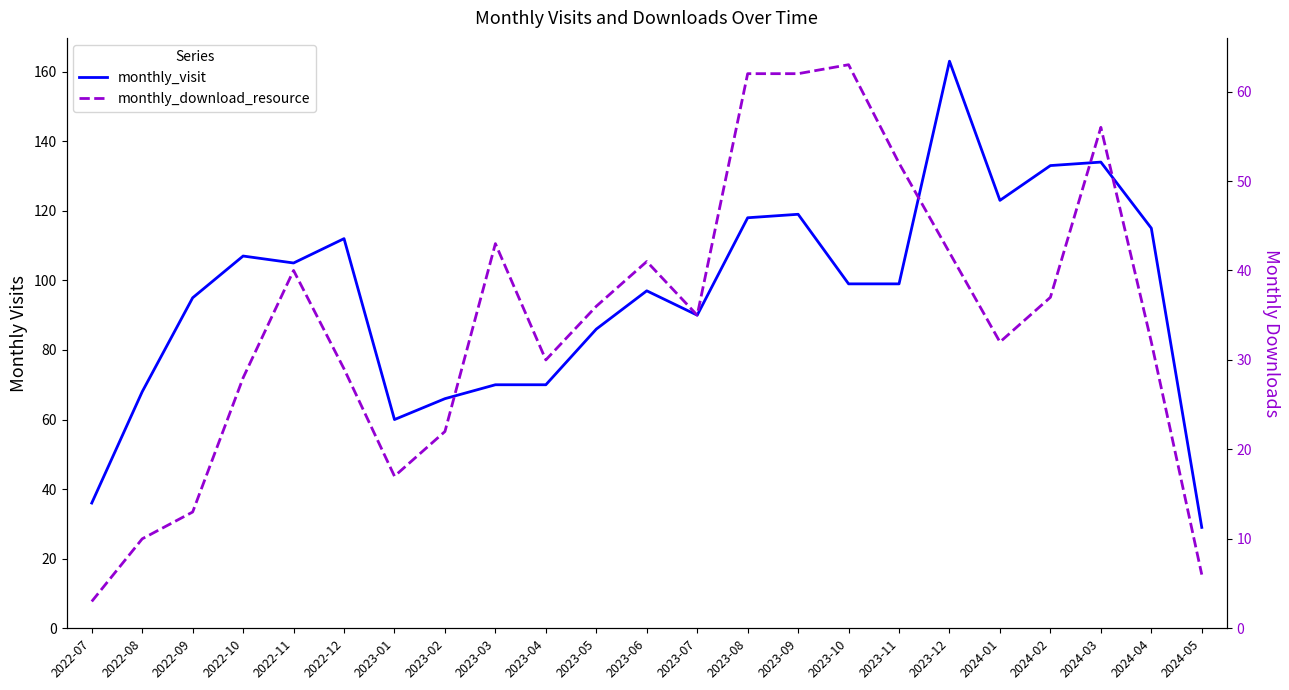

At which category is the sum across all series the highest?

2023-12